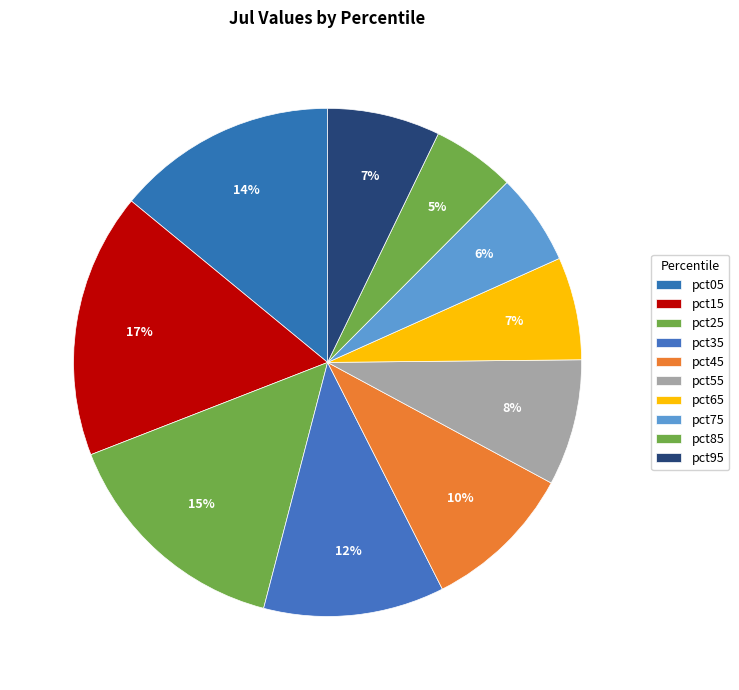

What percentage do pct05 and pct85 together represent?

19.3%